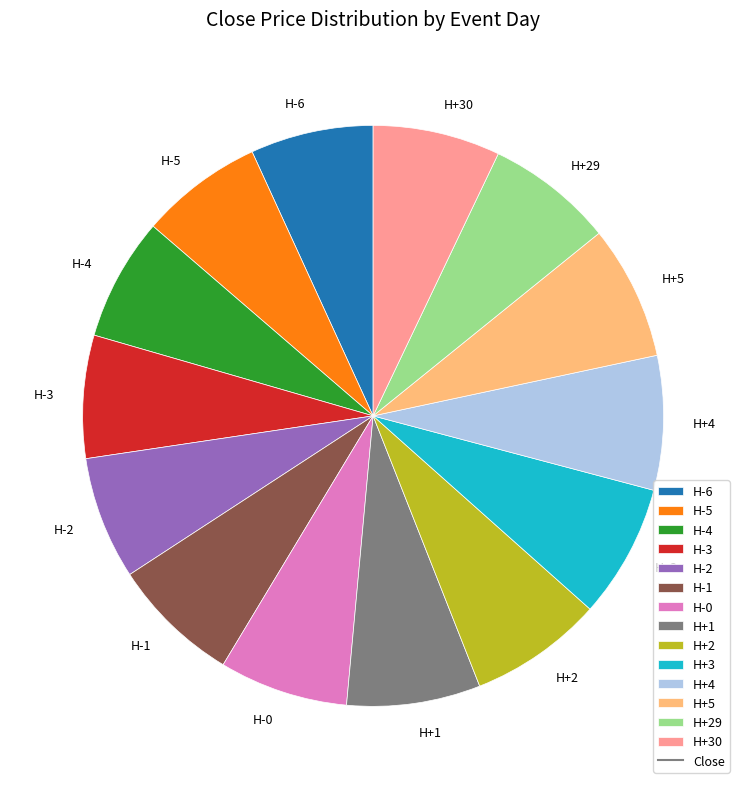

Does H-5 account for over 50% of the chart?

No